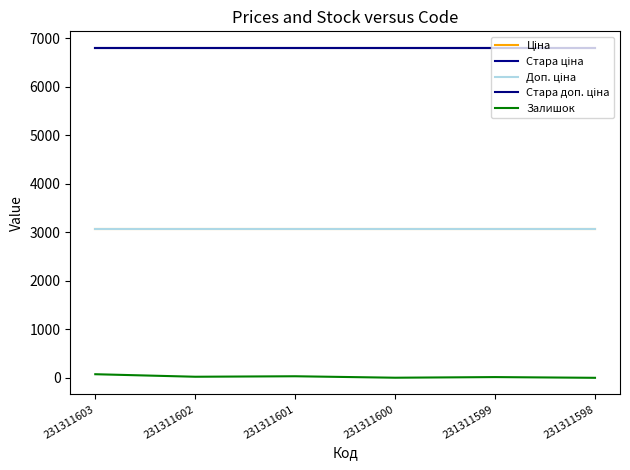

Which has a higher value, 231311600 or 231311601?

231311600